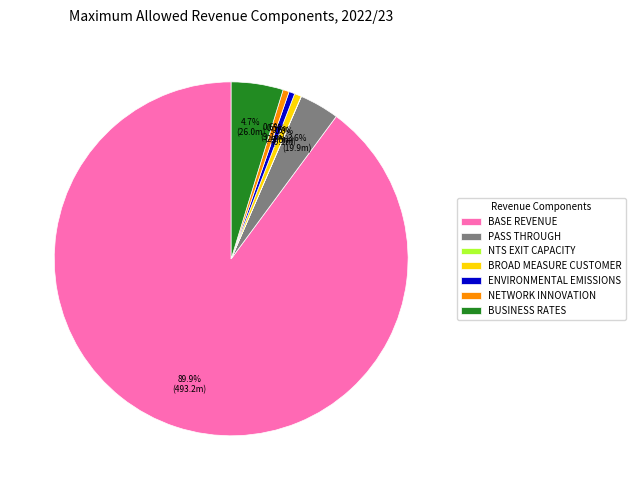

Combined, do NETWORK INNOVATION and PASS THROUGH account for over 50%?

No